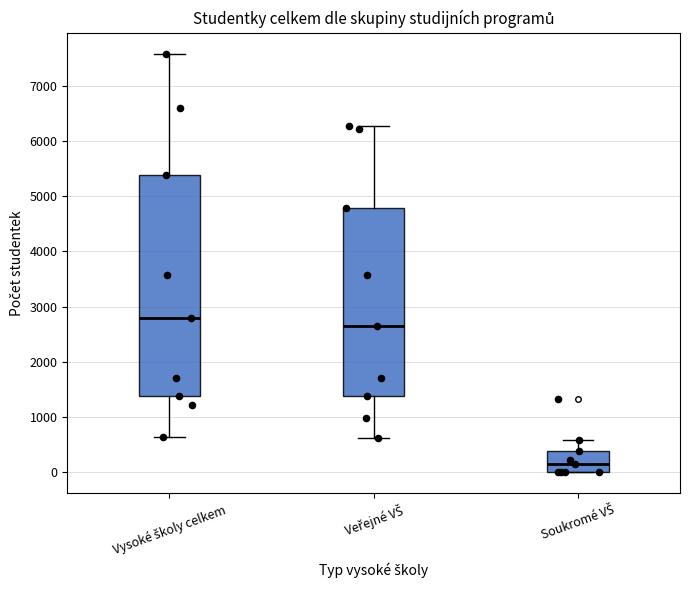

Where does the lower whisker of the box for Veřejné VŠ end on the y-axis? The values are not printed on the chart, so give them approximately, as read against the axis.

600